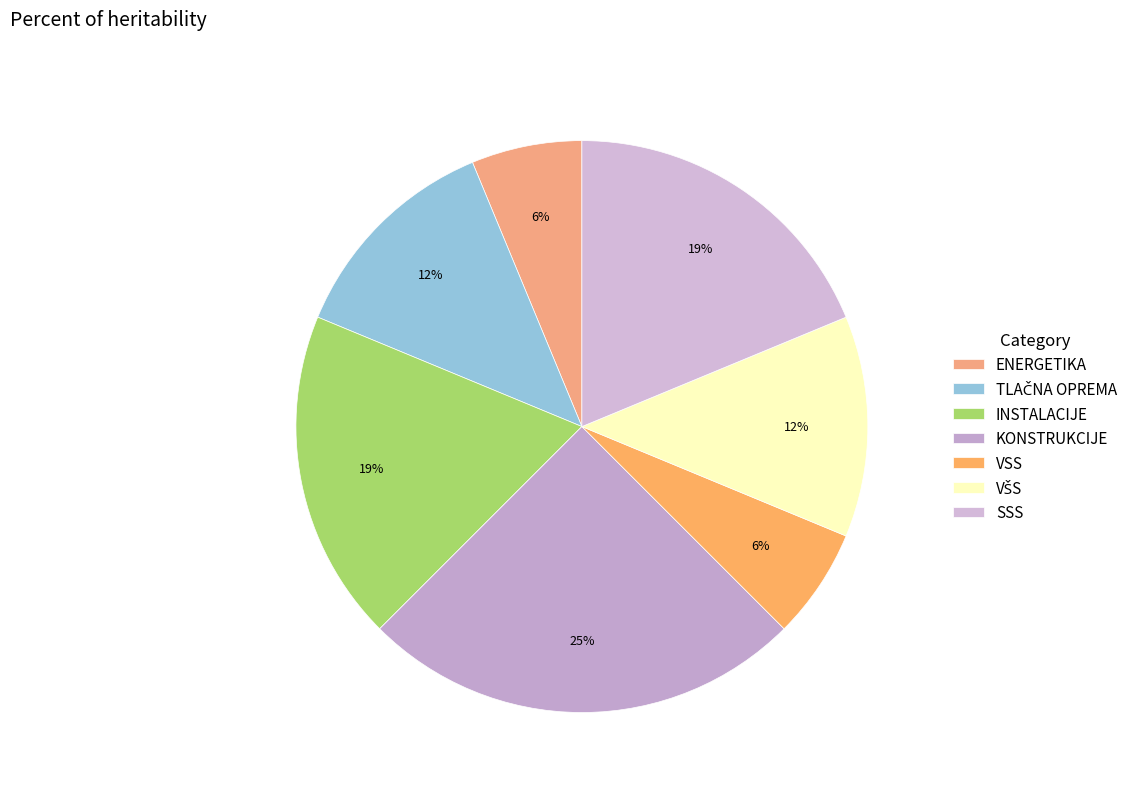

Does ENERGETIKA account for over 50% of the chart?

No